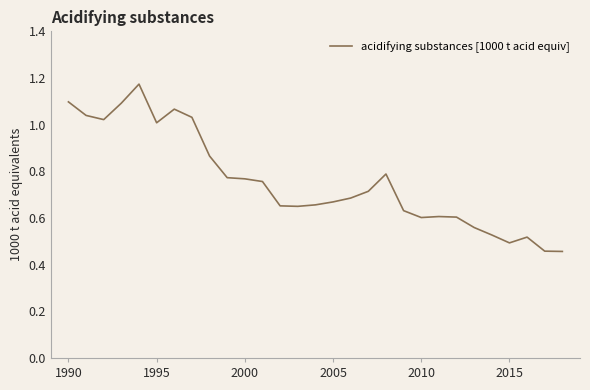

Is this an area chart (filled region under the line)?

No